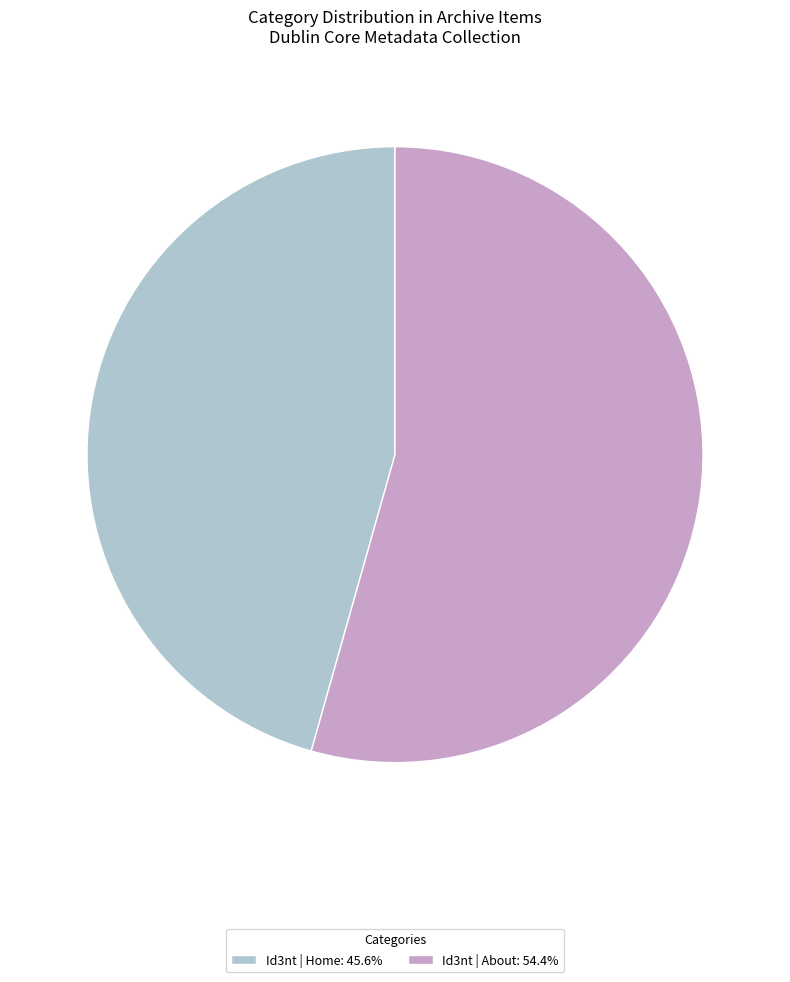

Does any single category account for the majority?

Yes